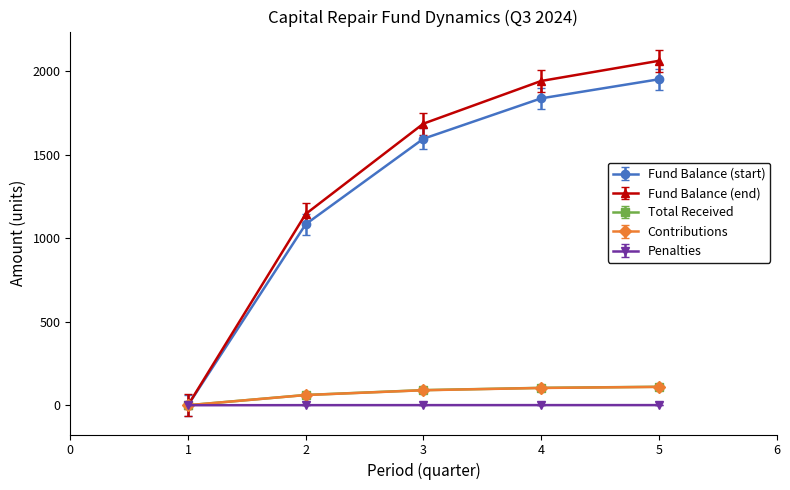

Which series has the largest range (max minus min)?

Fund Balance (end)